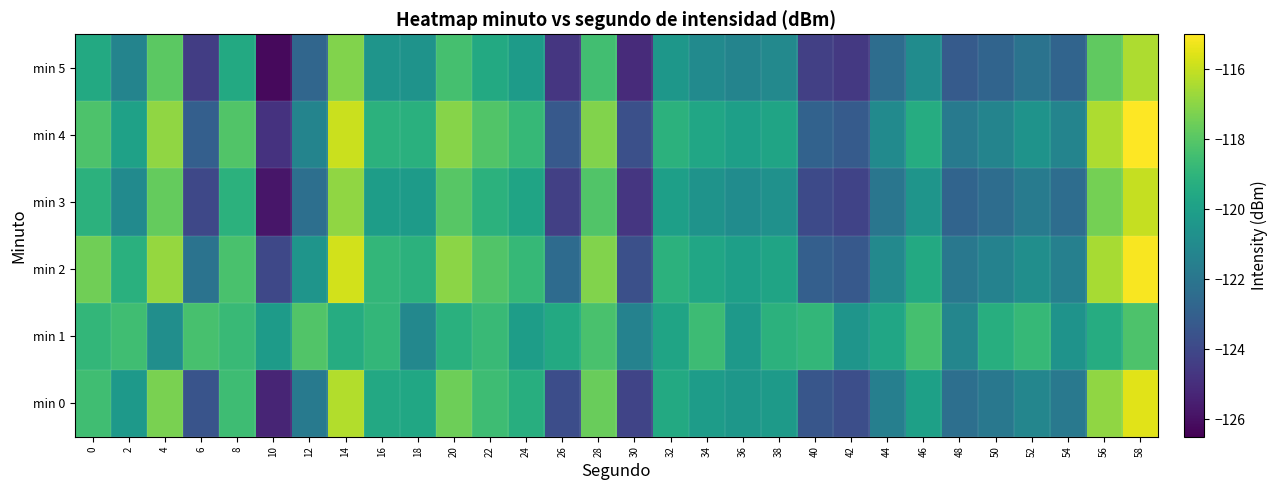

Which series changed the most between 48 and 52?

min 1